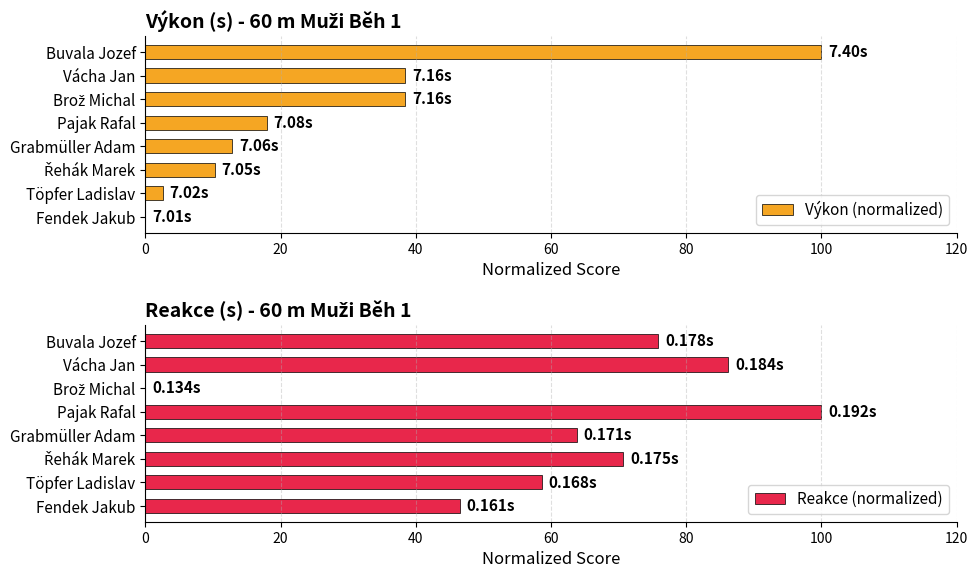

Which category has the highest value in the Výkon (normalized) series?

Buvala Jozef